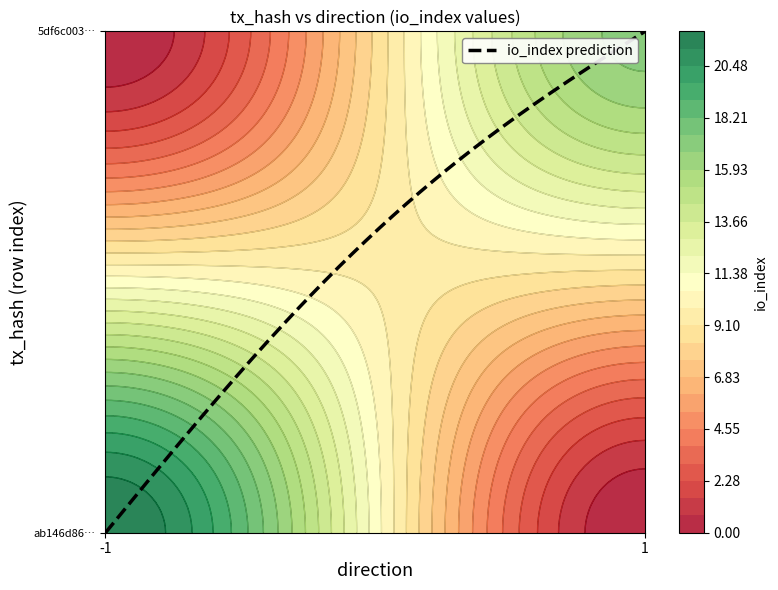

Which series has the widest spread of values?

ab146d863b60e0235eacc01e0c7040c0e762ef4